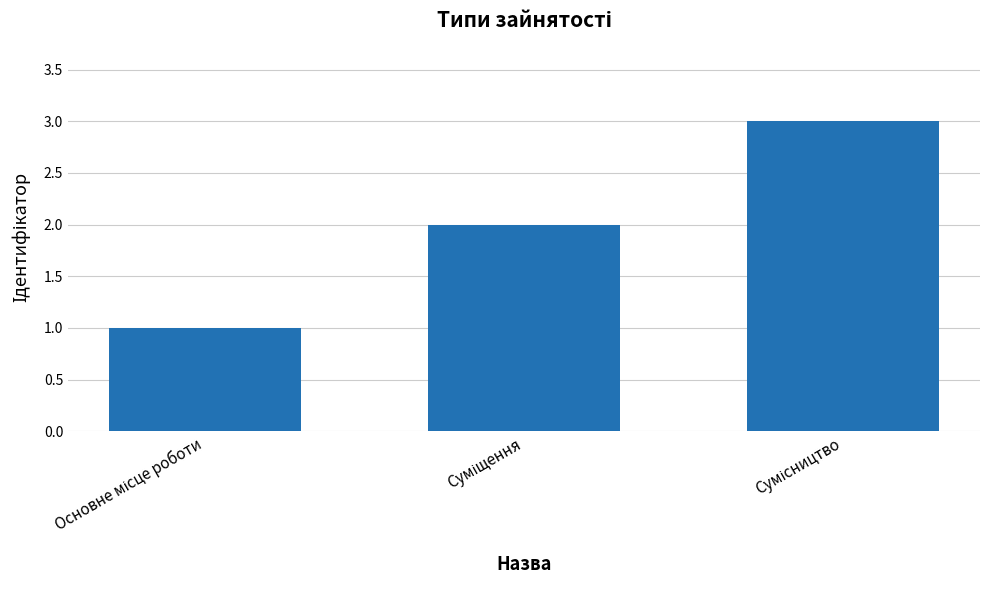

What is the maximum value shown in the chart?

3